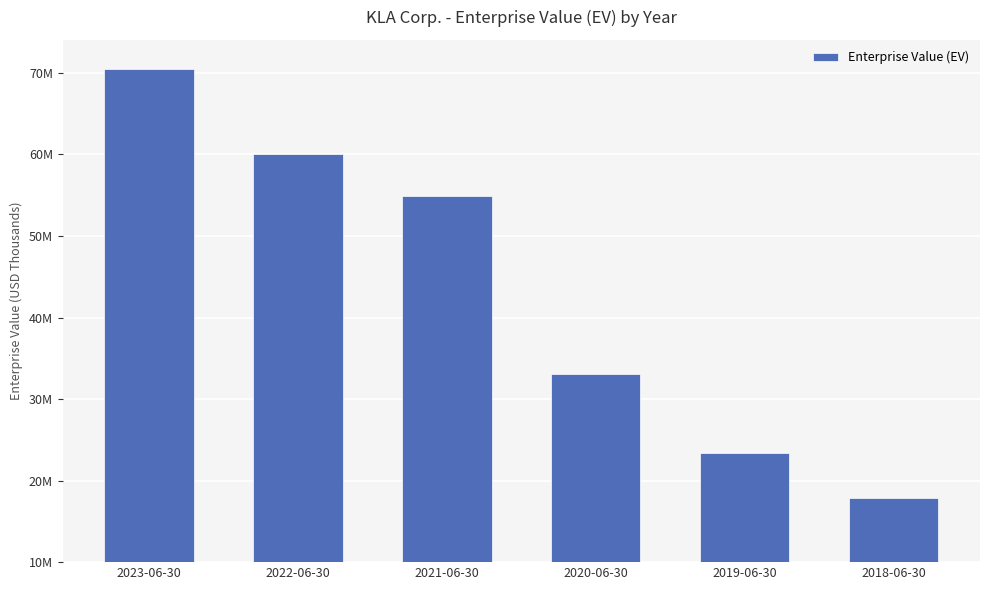

Reading right to left, what are all the values shown in this chart?

17822166	23380502	33040138	54916007	60067875	70524992